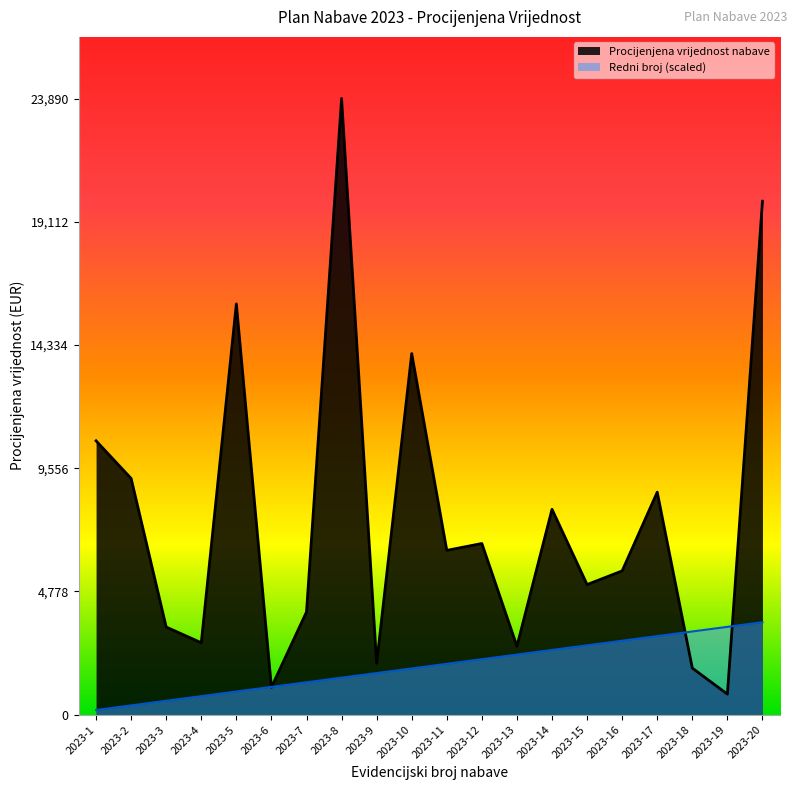

What are all the series names shown in the legend?

Procijenjena vrijednost nabave, Redni broj (scaled)